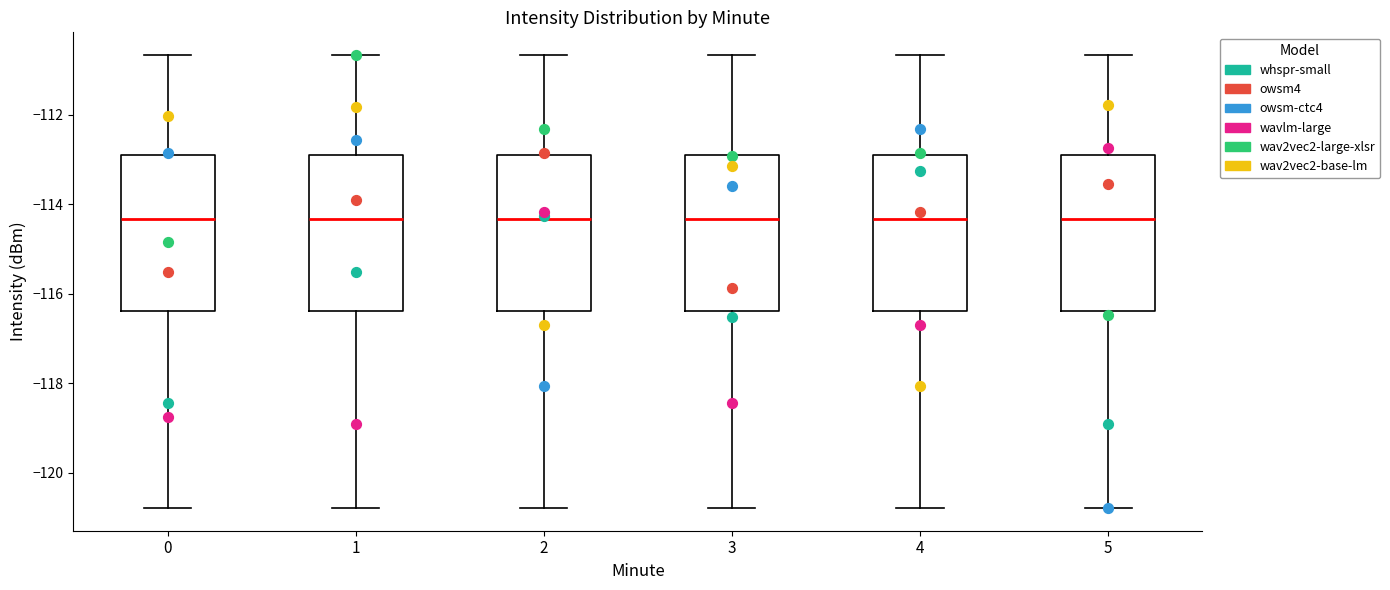

Reading left to right, read every box against the y-axis: the position of its median line, the range the box covers, and the ends of its whiskers. The values are not printed on the chart, so give them approximately, as read against the axis.

0: median -114.4, box -116.4 to -113.0, whiskers -120.8 to -110.6
1: median -114.4, box -116.4 to -113.0, whiskers -120.8 to -110.6
2: median -114.4, box -116.4 to -113.0, whiskers -120.8 to -110.6
3: median -114.4, box -116.4 to -113.0, whiskers -120.8 to -110.6
4: median -114.4, box -116.4 to -113.0, whiskers -120.8 to -110.6
5: median -114.4, box -116.4 to -113.0, whiskers -120.8 to -110.6